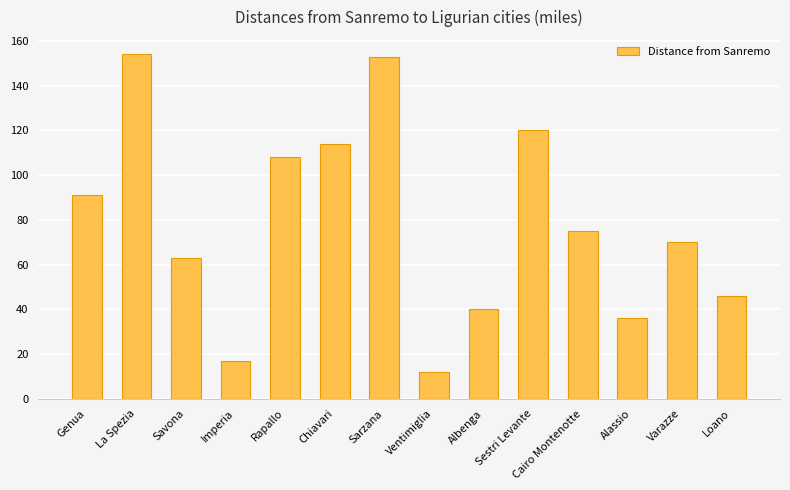

Reading left to right, what are all the values shown in this chart?

91	154	63	17	108	114	153	12	40	120	75	36	70	46